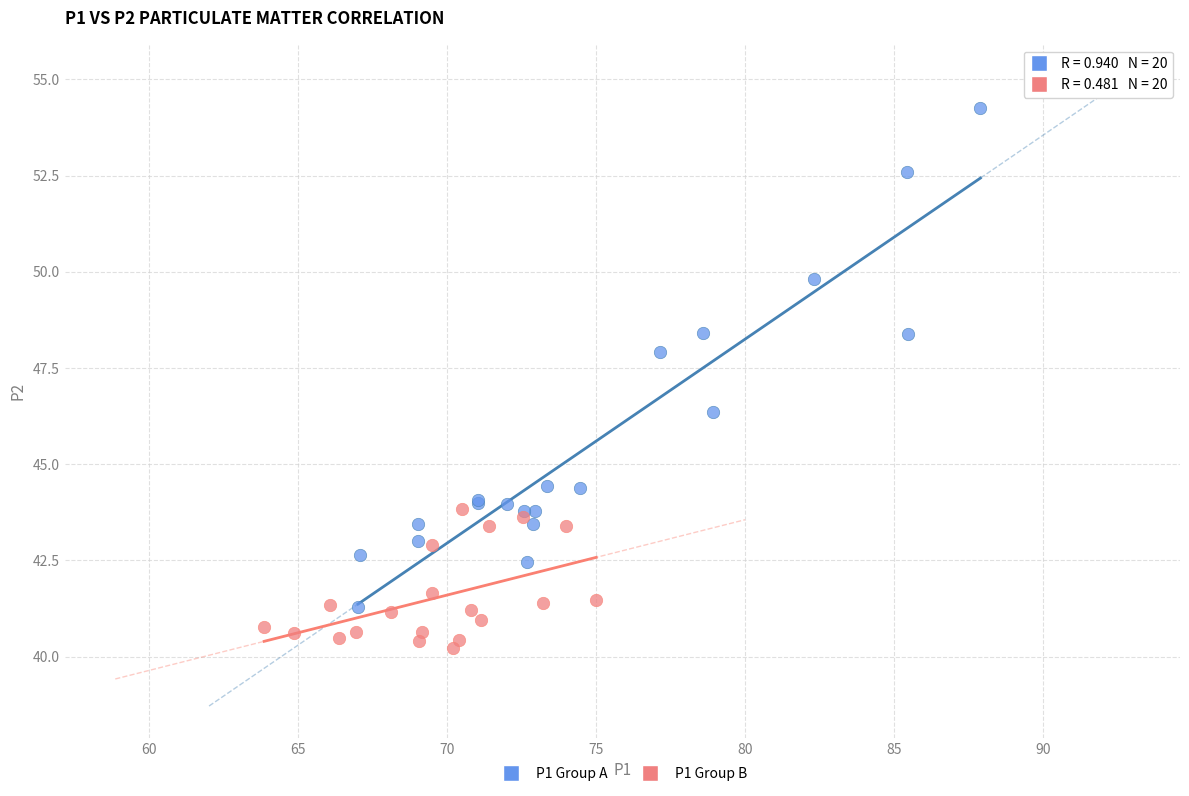

Which series reaches the minimum Y coordinate?

P1 Group B